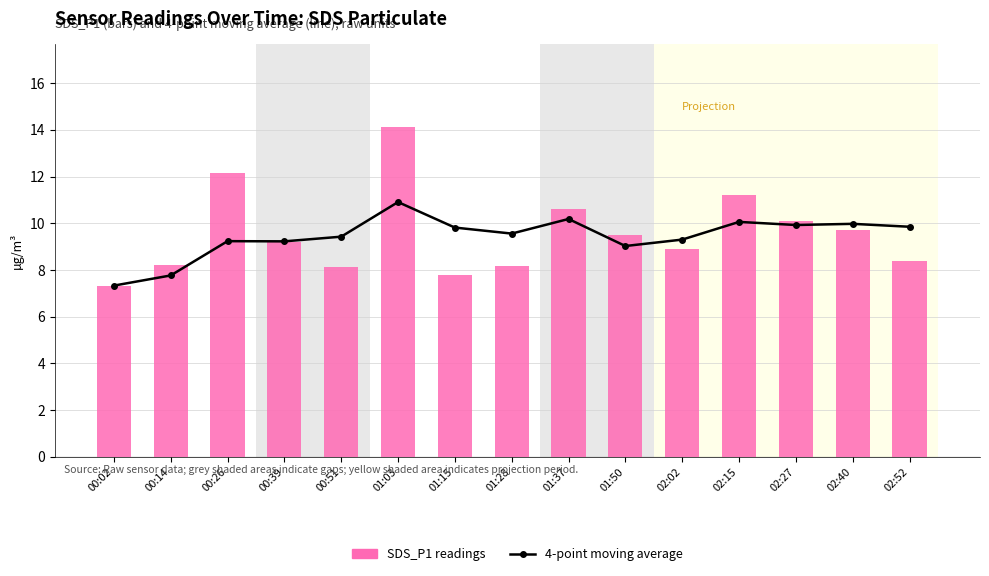

Which series has the largest range (max minus min)?

SDS_P1 (quarterly)